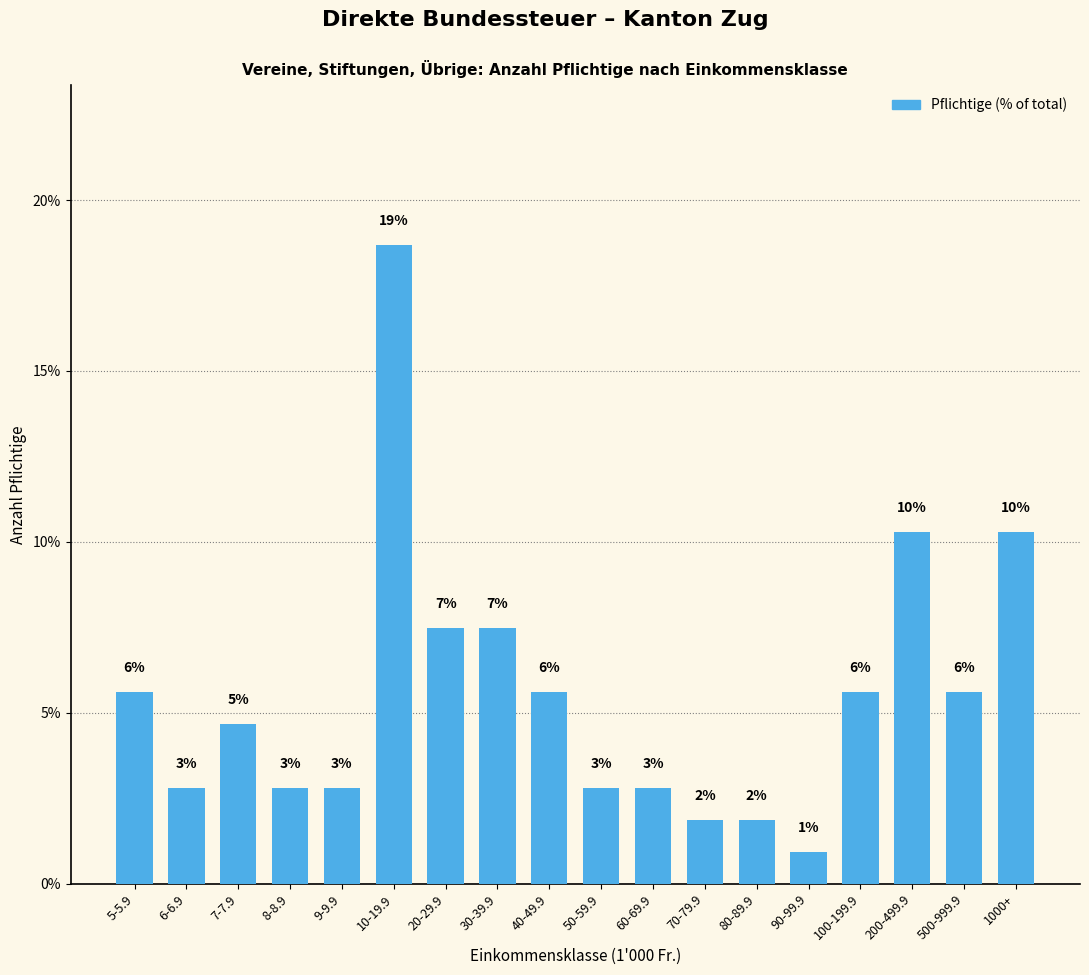

Is it true that the value at 10-19.9 is 18.7?

True